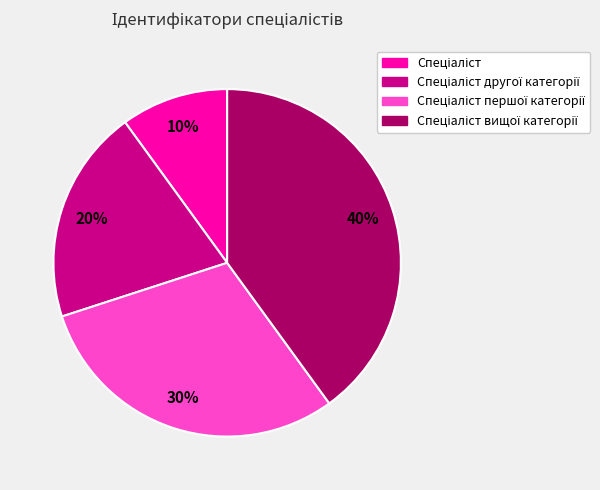

To the nearest percent, what is the difference between the largest and smallest slice percentages?

30%